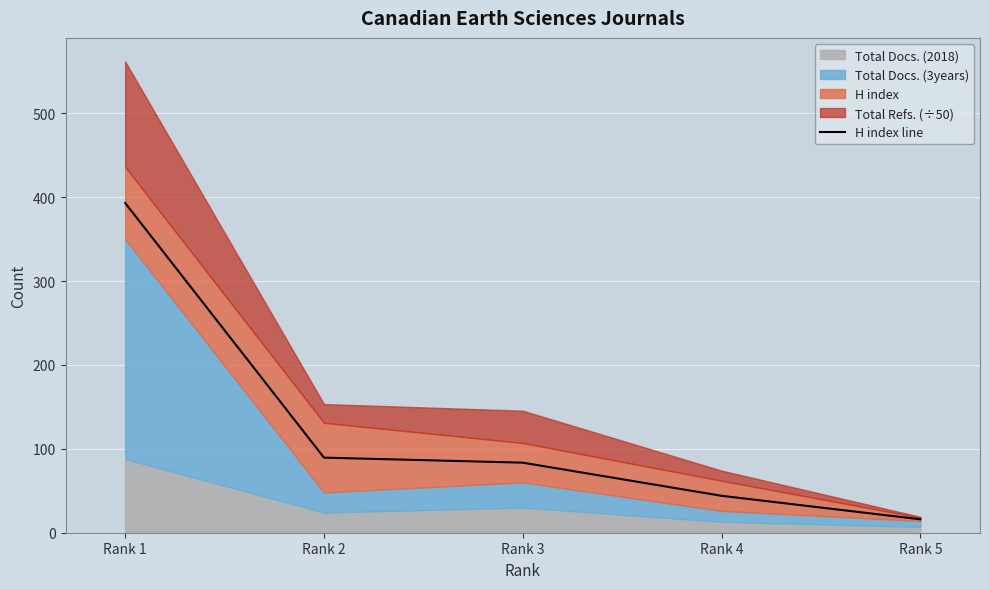

Approximately how many times larger is the value at Rank 4 compared to Rank 1?

0.1